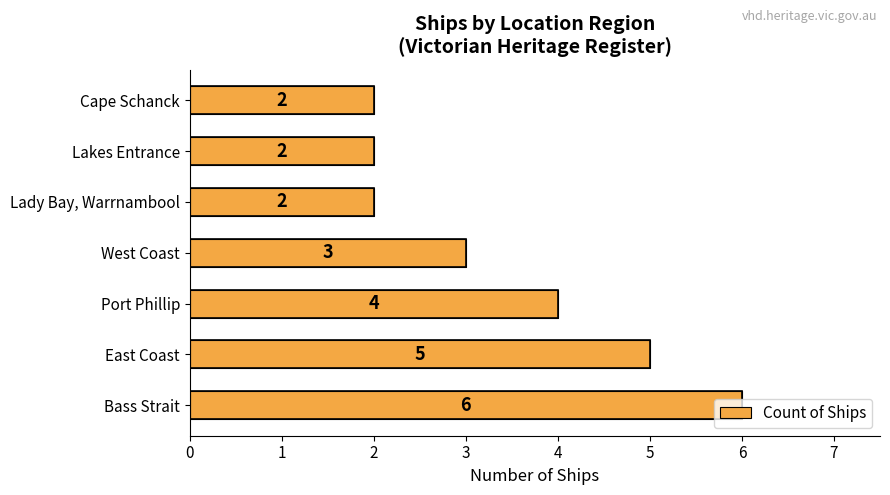

What is the difference between the values at Bass Strait and Cape Schanck?

4